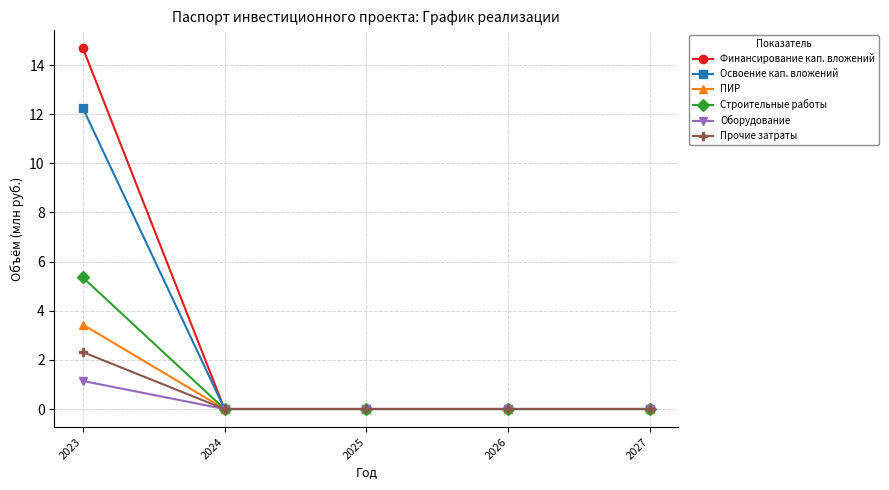

Count the number of categories in the chart.

5